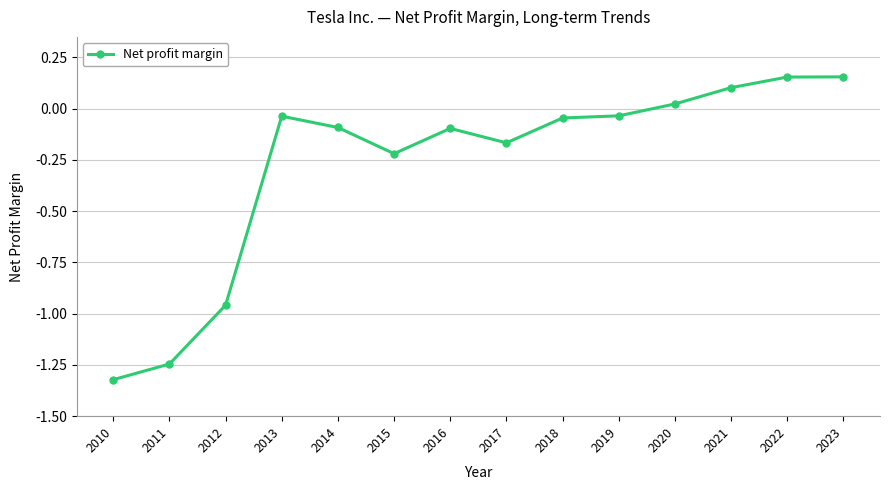

What is the difference between the maximum and minimum values?

1.5